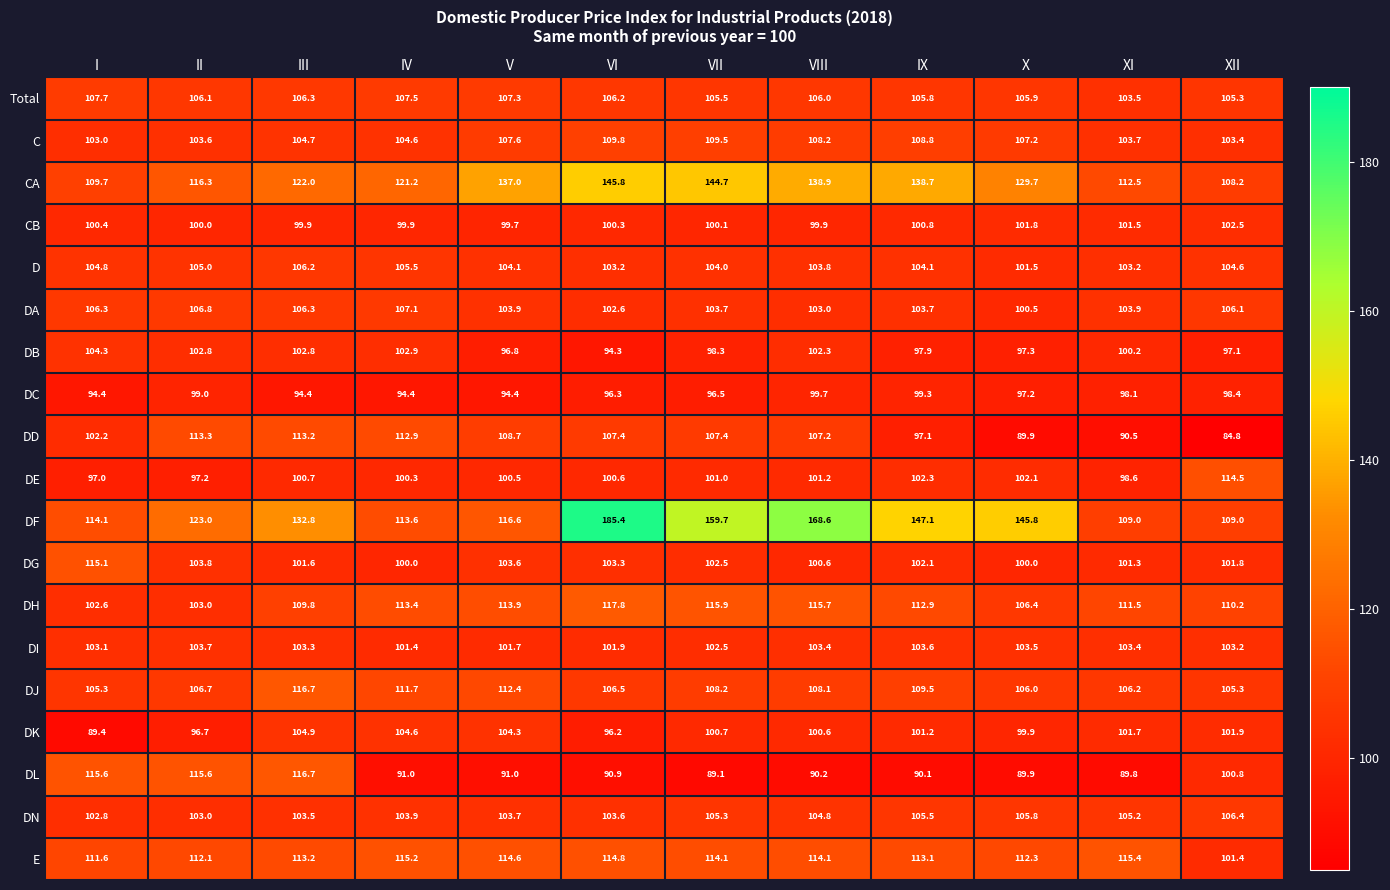

What is the smallest value displayed?

84.8